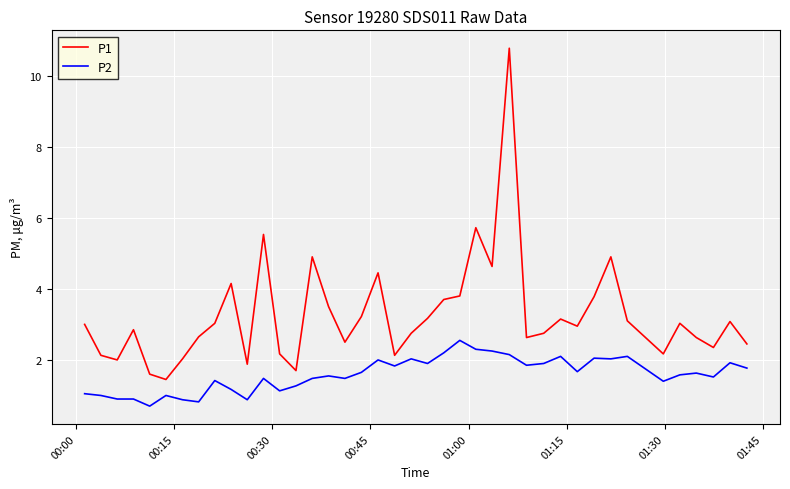

What is the maximum value shown in the chart?

10.8